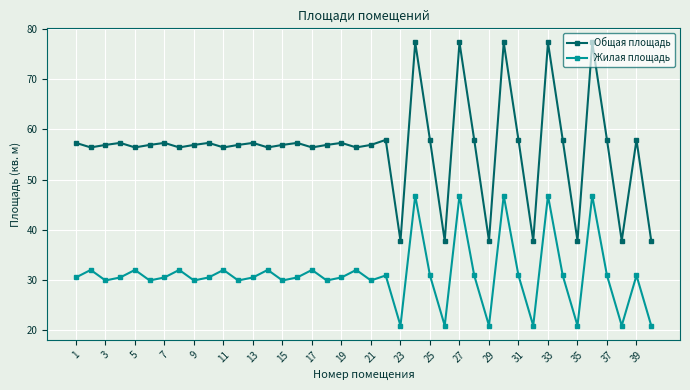

Which series has the widest spread of values?

Общая площадь